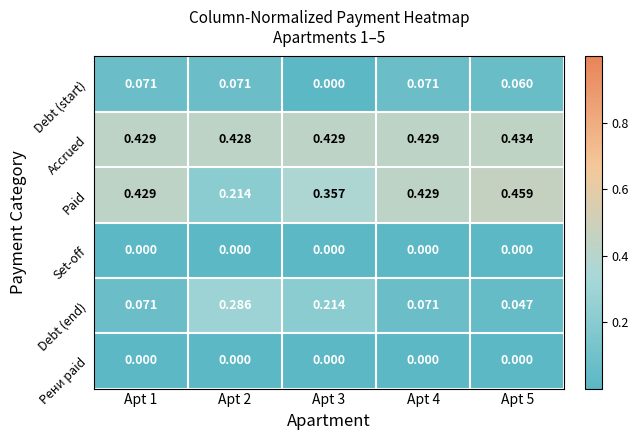

Which series changed the most between Apt 2 and Apt 3?

Paid